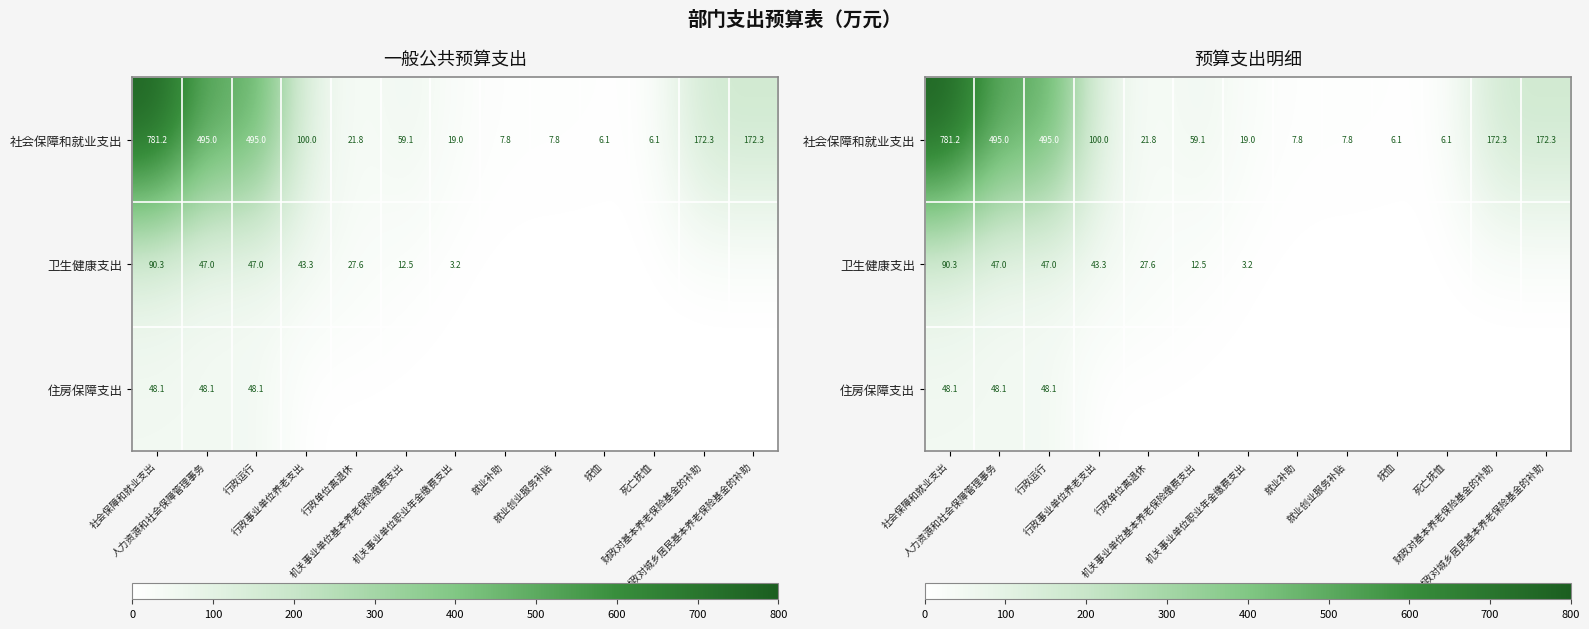

Is it true that 社会保障和就业支出 equals 6.1 at 抚恤?

True